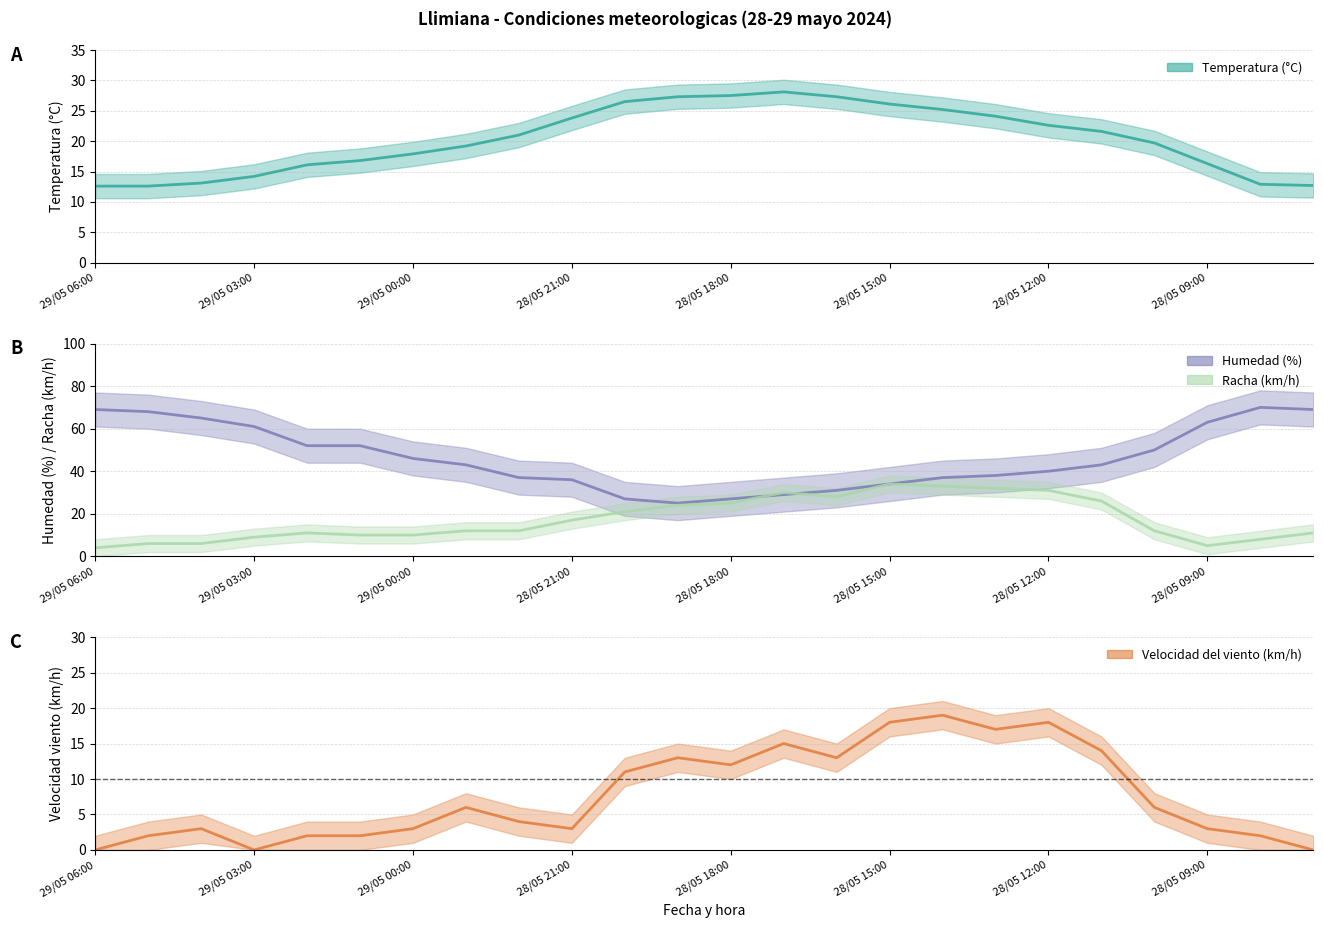

What is the difference between the maximum and minimum values in the Humedad (%) series?

45.0